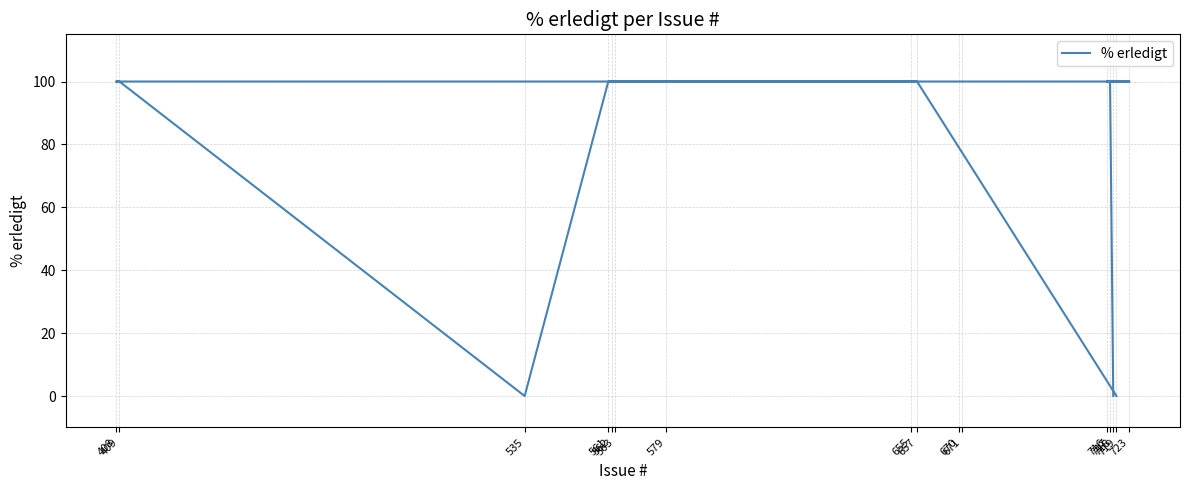

How many series are shown in this chart?

1